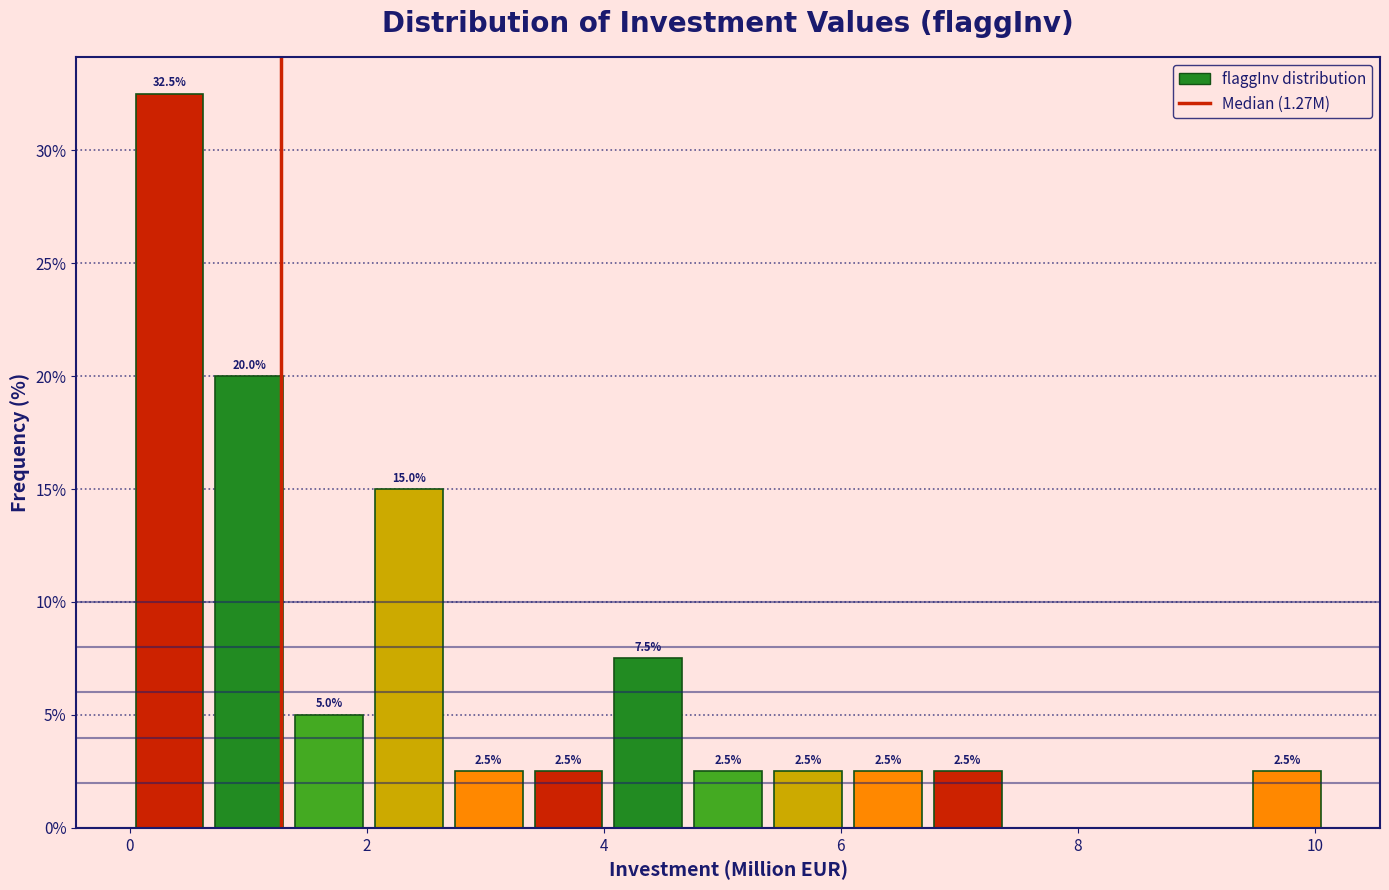

Read against the x-axis, roughly where is the centre of the tallest bar?

0.4